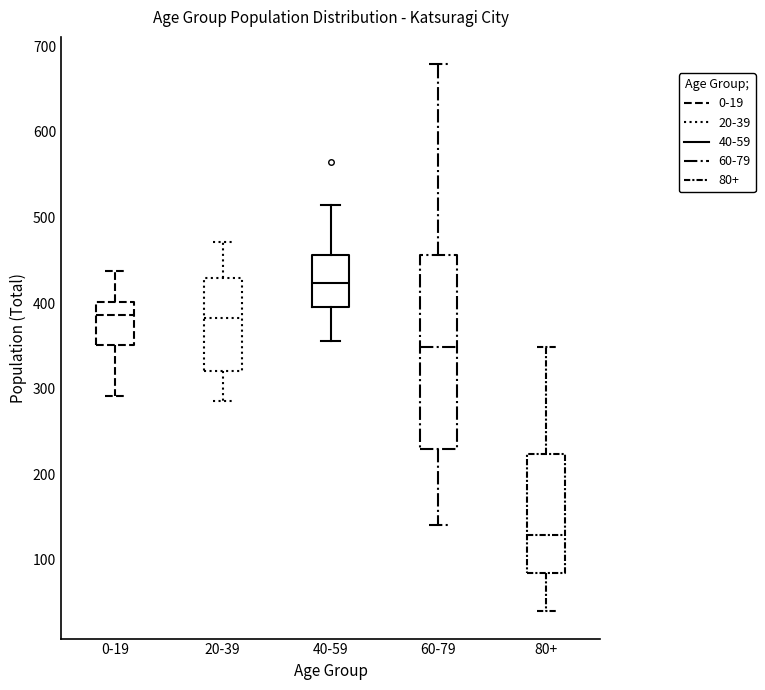

Which box's median line is the highest?

40-59